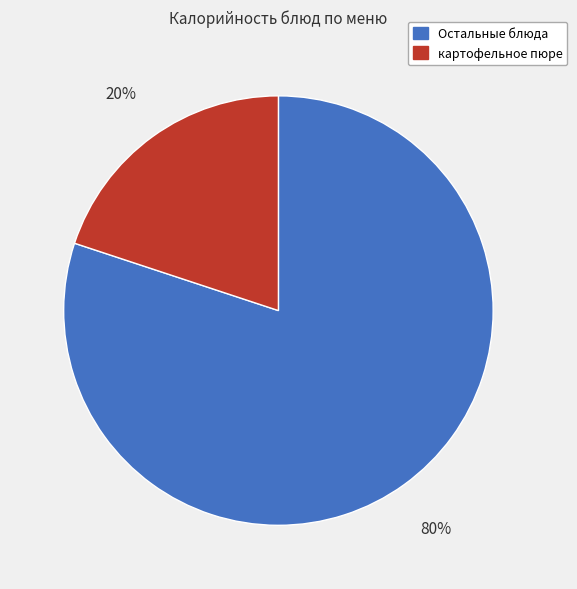

Which category has the smallest portion of the pie?

картофельное пюре